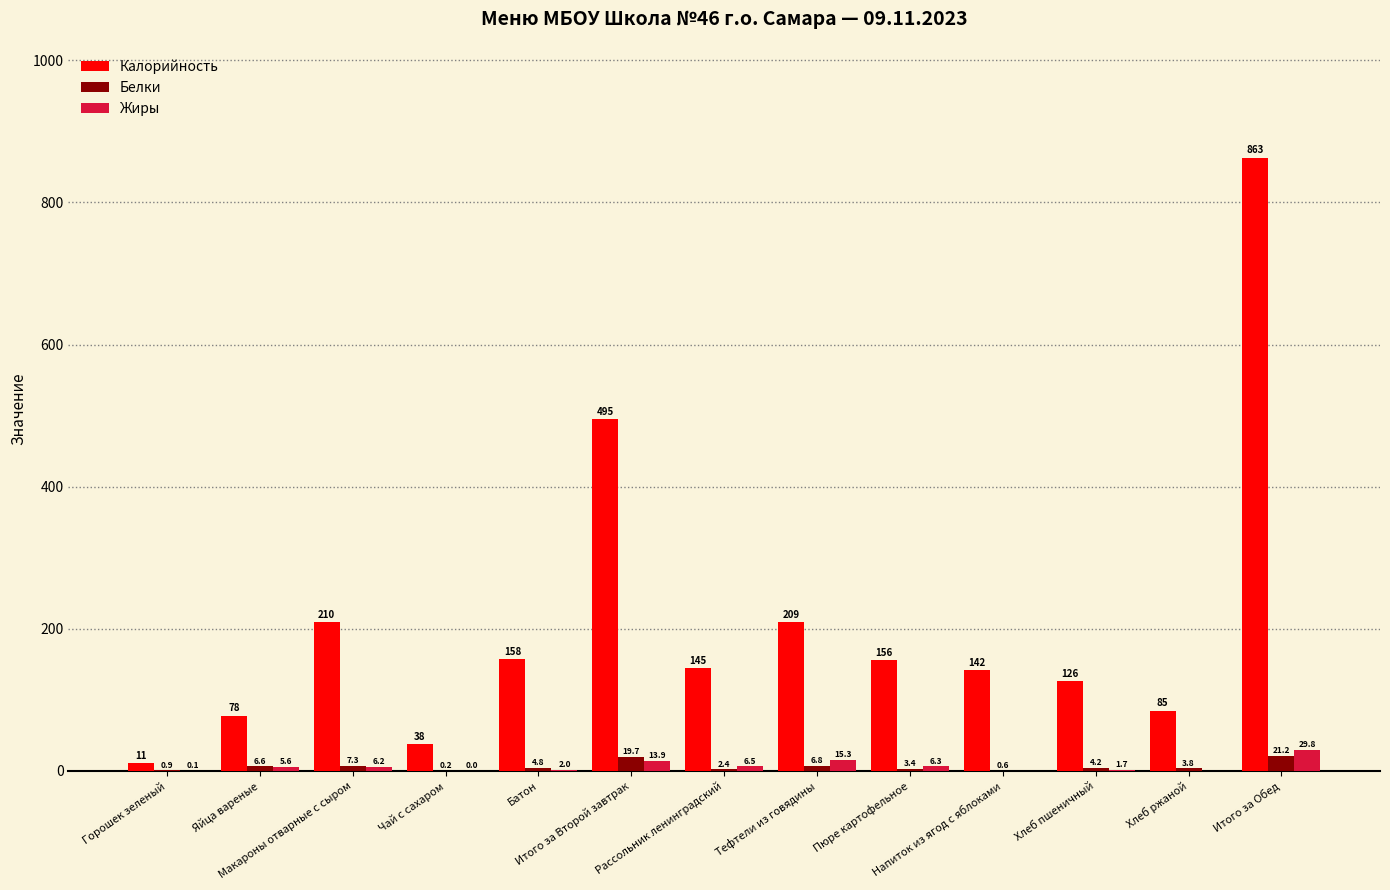

What are all the series names shown in the legend?

Калорийность, Белки, Жиры